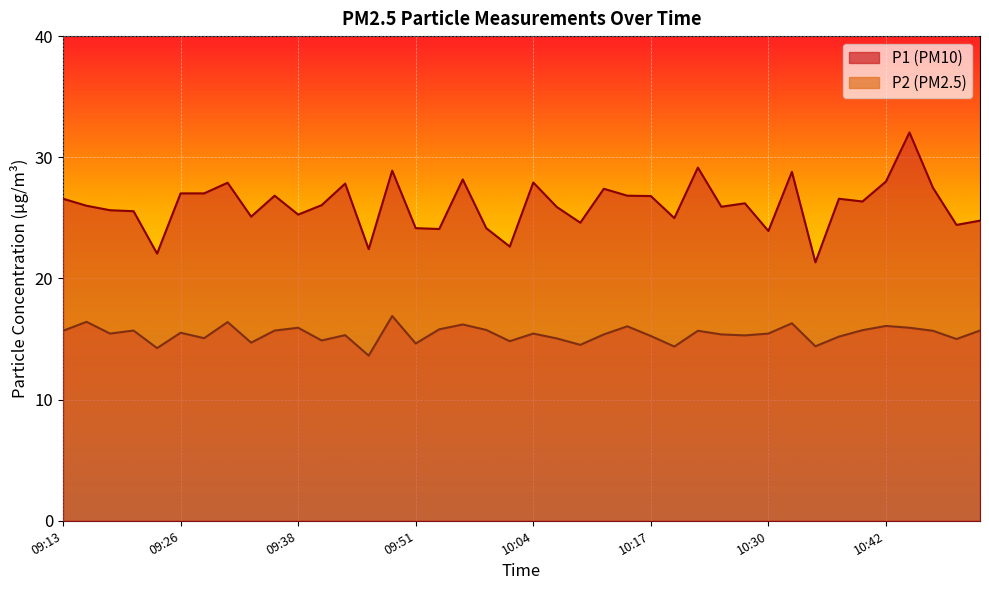

At which label does P1 reach its peak?

10:45